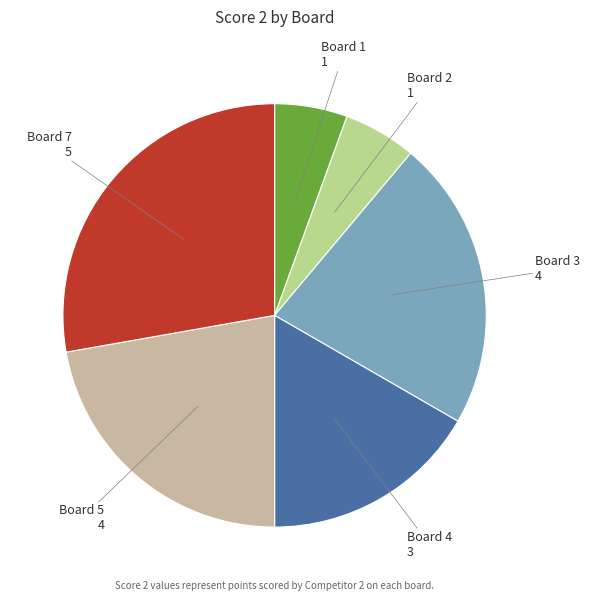

Is there any slice that represents more than half of the pie?

No